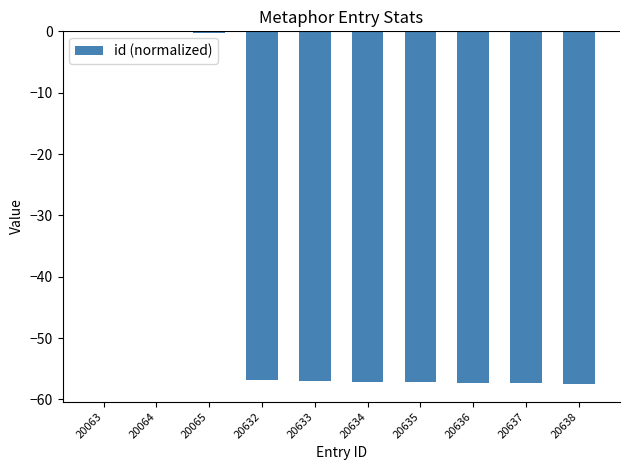

Between 20063 and 20638, which is larger?

20063